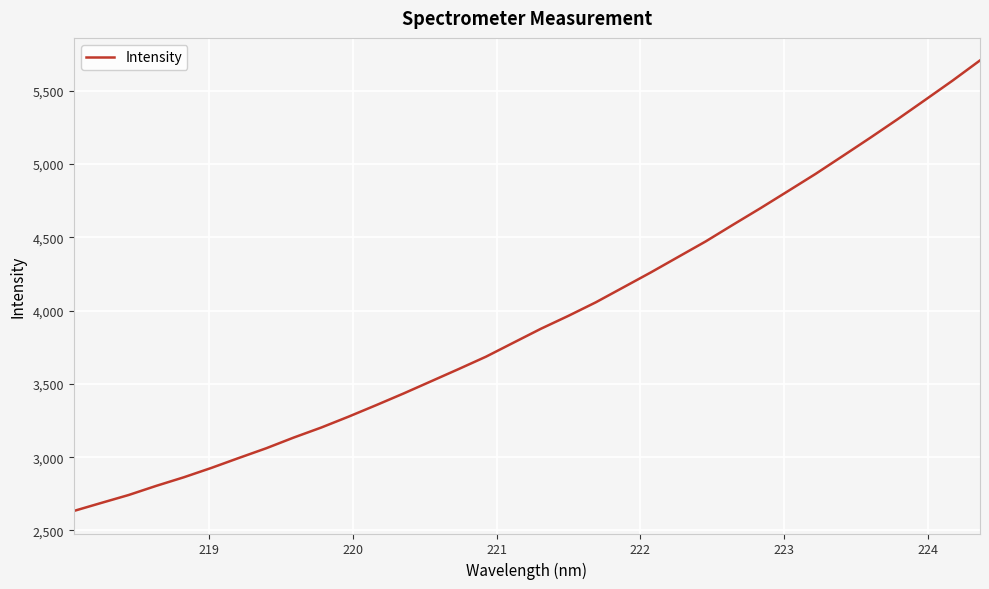

What is the smallest value displayed?

2633.0